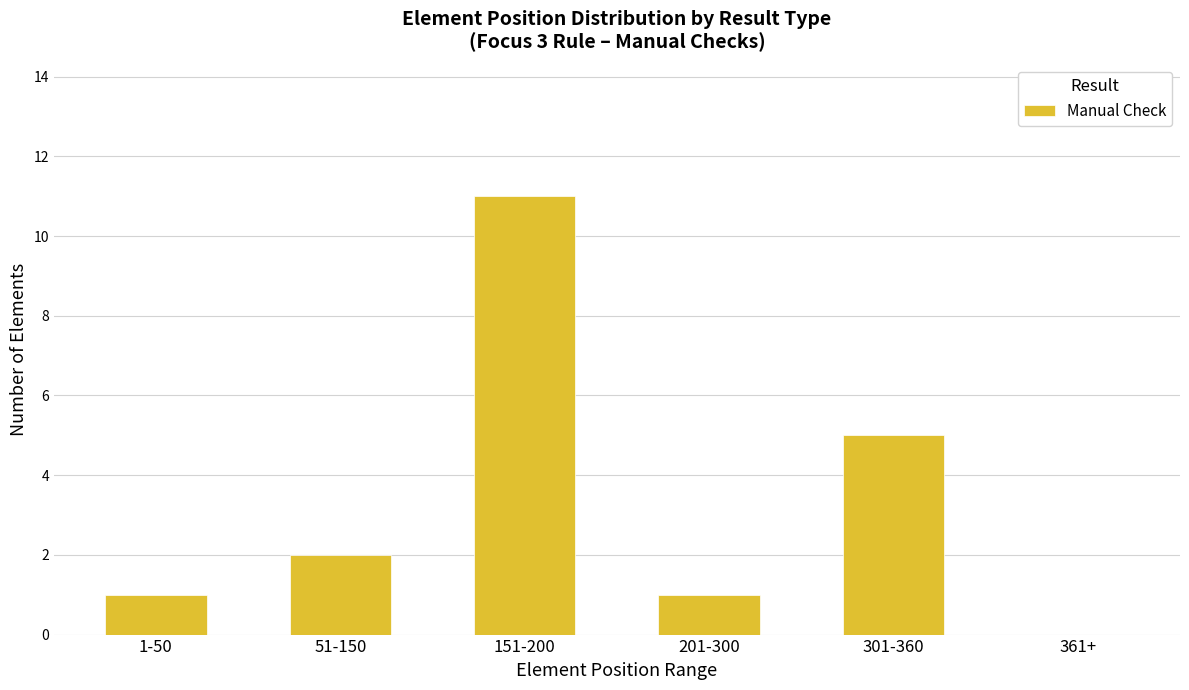

What is the difference between the values at 1-50 and 361+?

1